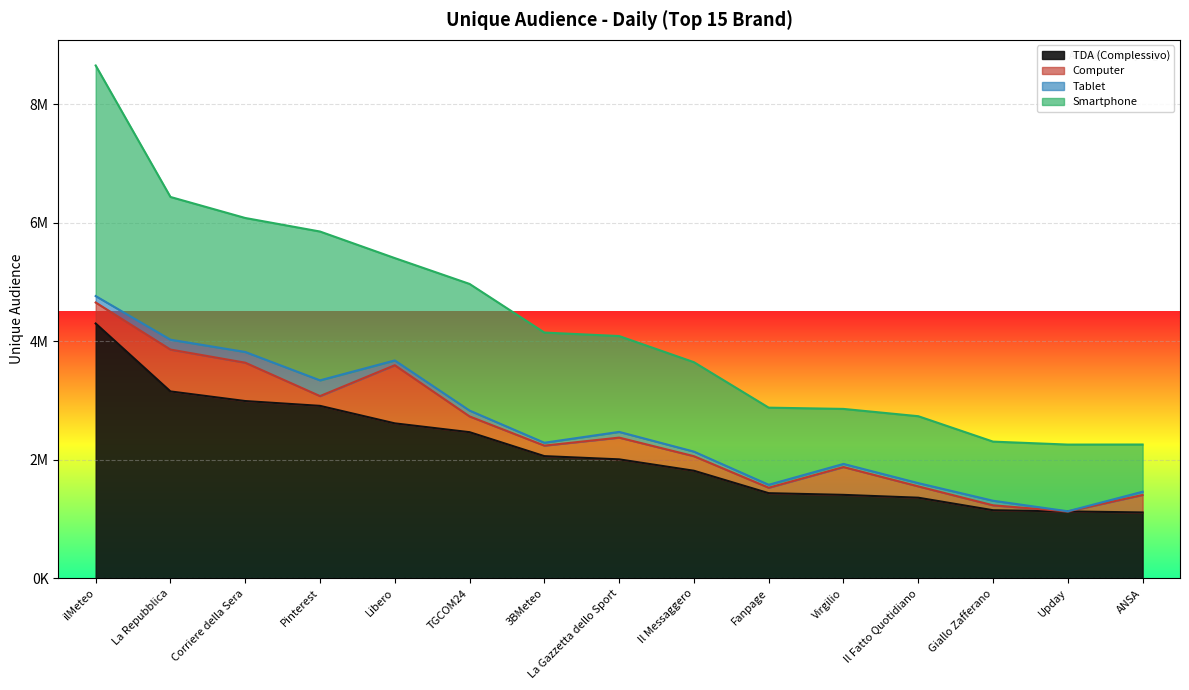

How many series are shown in this chart?

4